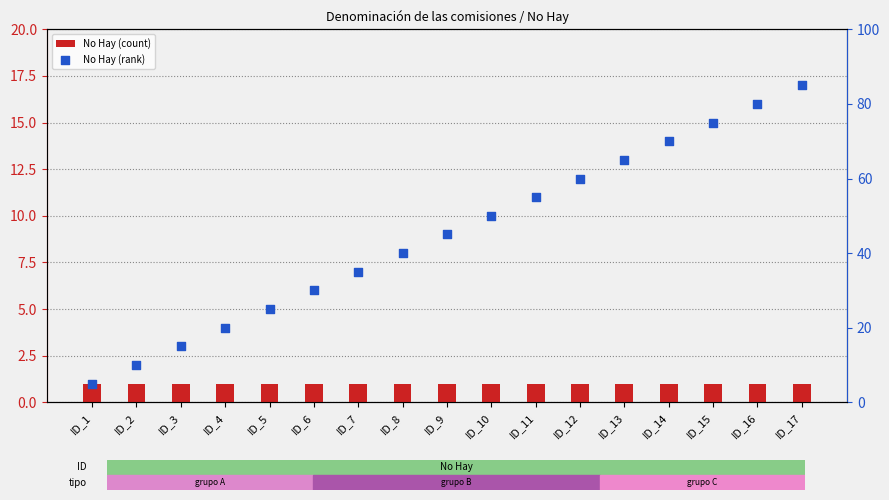

Is the value of No Hay (rank) at ID_7 greater than the value of No Hay (count) at ID_7?

Yes